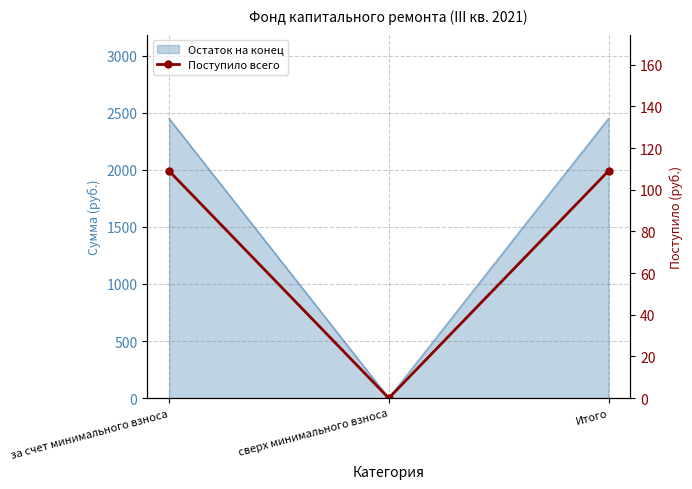

Which category has the highest value across all series?

за счет минимального взноса